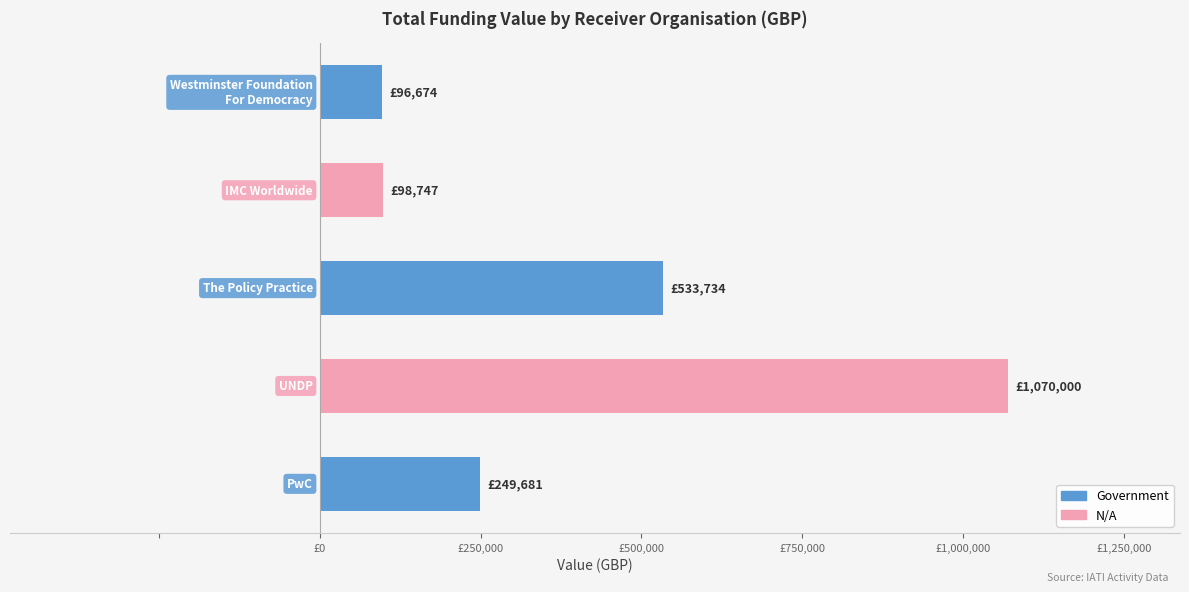

Are the bars horizontal?

Yes